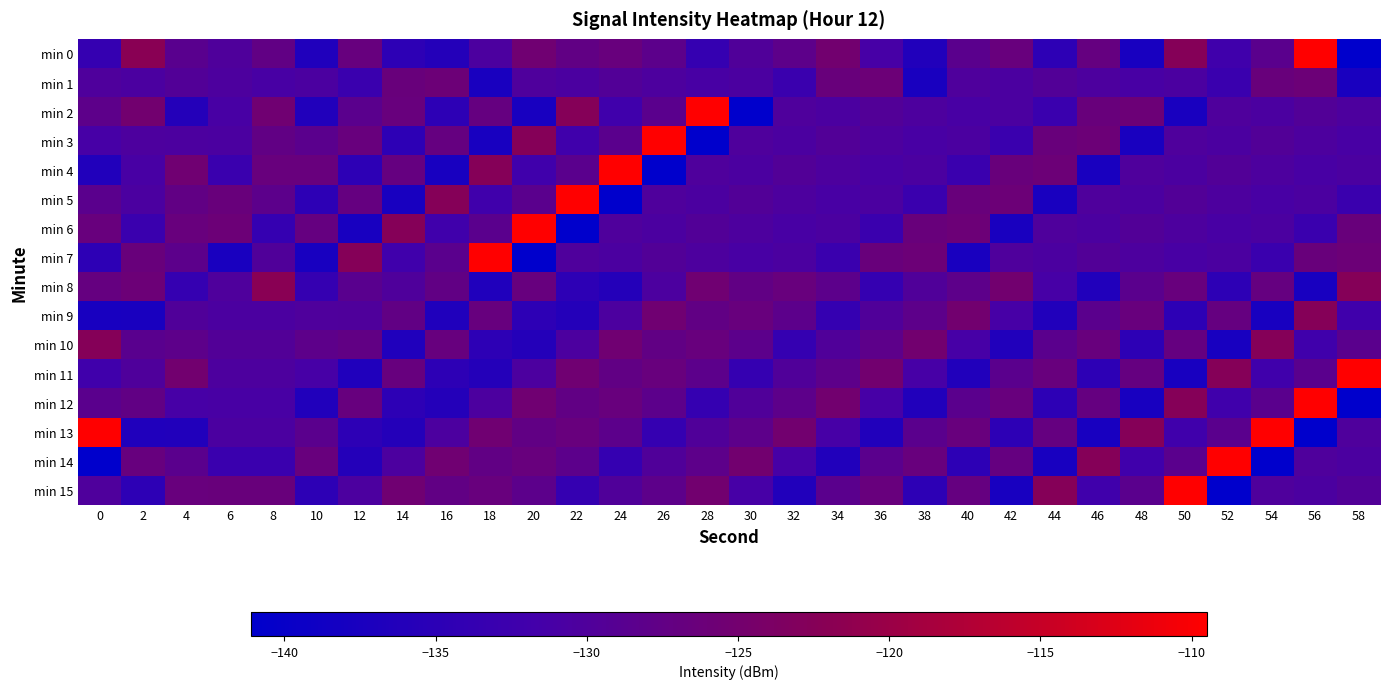

At which category is the sum across all series the highest?

56